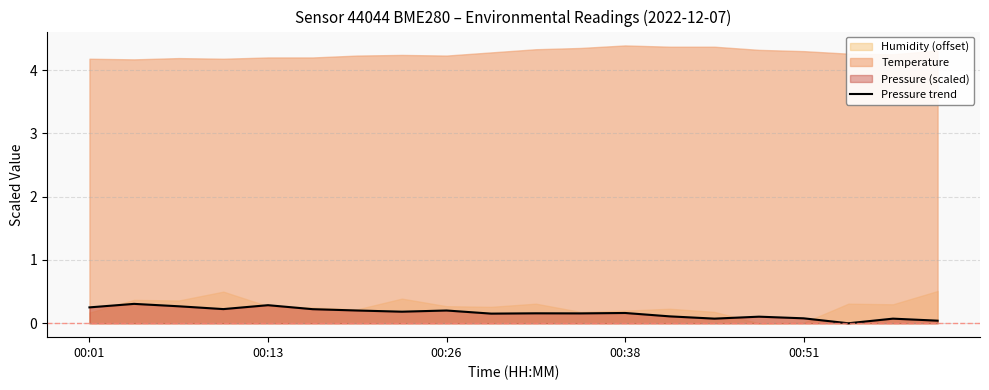

True or false: Pressure trend has a value of 0.3 at 00:13.

True